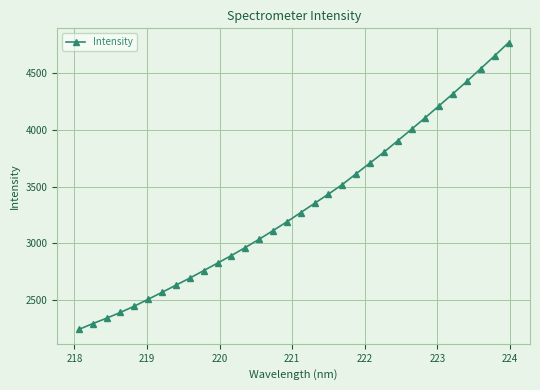

True or false: there are more than 2 points higher than both neighbors.

False